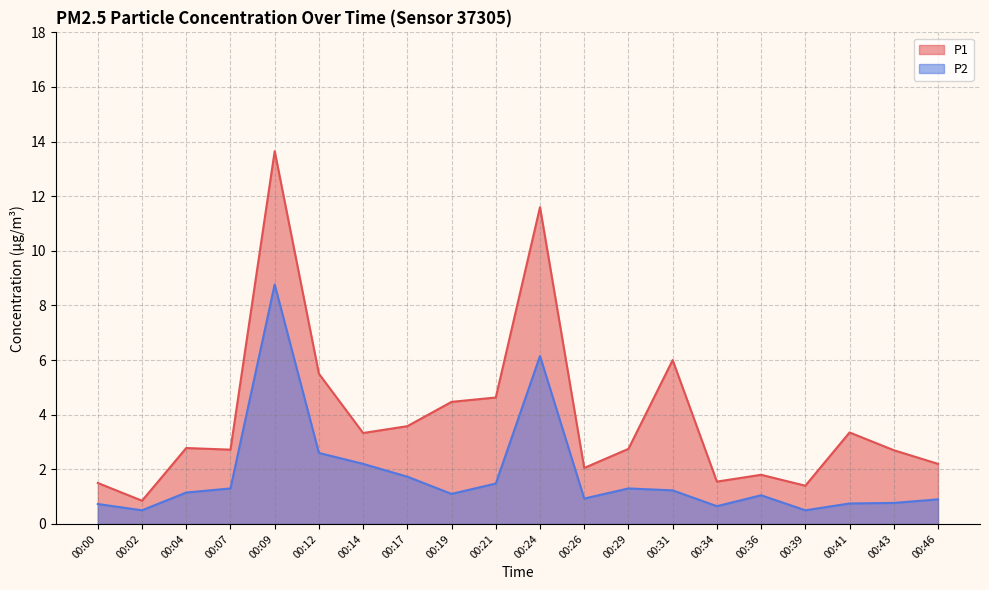

Which series changed the most between 00:07 and 00:46?

P1